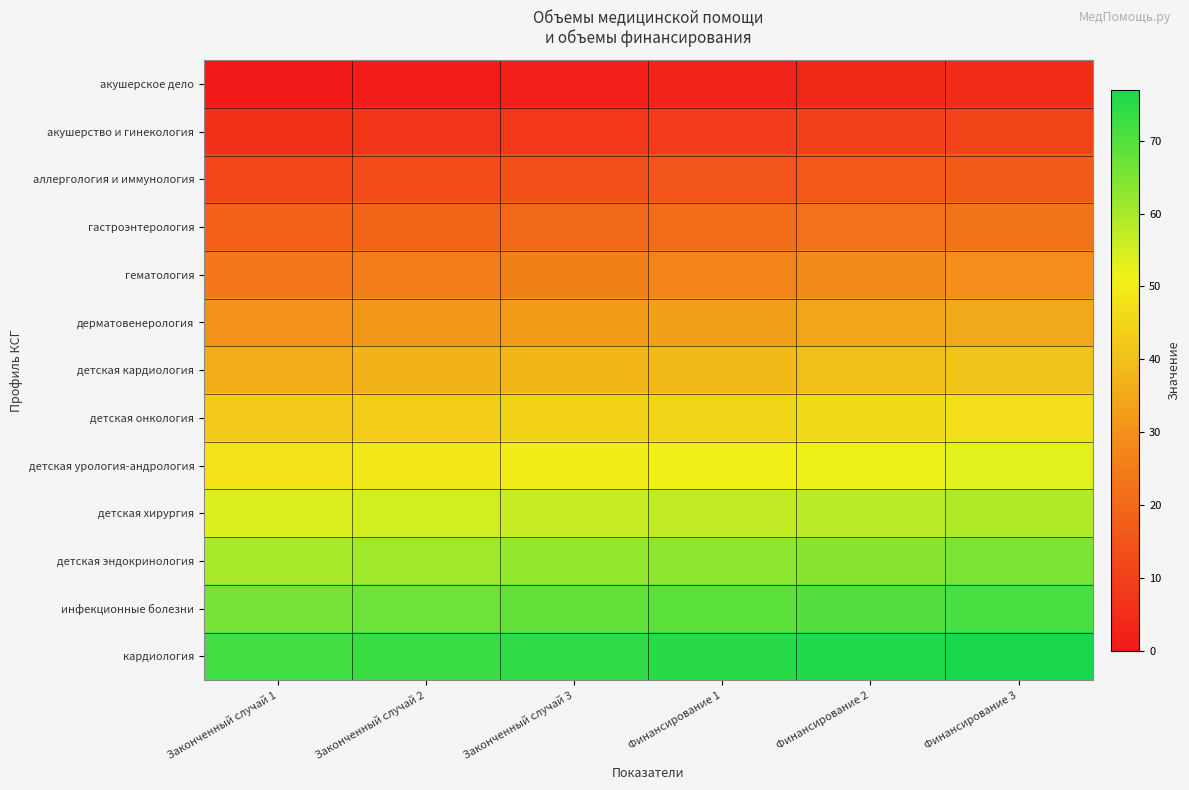

Reading right to left, list all the values displayed in this chart.

акушерское дело: Финансирование 3=5	Финансирование 2=4	Финансирование 1=3	Законченный случай 3=2	Законченный случай 2=1	Законченный случай 1=0
акушерство и гинекология: Финансирование 3=11	Финансирование 2=10	Финансирование 1=9	Законченный случай 3=8	Законченный случай 2=7	Законченный случай 1=6
аллергология и иммунология: Финансирование 3=17	Финансирование 2=16	Финансирование 1=15	Законченный случай 3=14	Законченный случай 2=13	Законченный случай 1=12
гастроэнтерология: Финансирование 3=23	Финансирование 2=22	Финансирование 1=21	Законченный случай 3=20	Законченный случай 2=19	Законченный случай 1=18
гематология: Финансирование 3=29	Финансирование 2=28	Финансирование 1=27	Законченный случай 3=26	Законченный случай 2=25	Законченный случай 1=24
дерматовенерология: Финансирование 3=35	Финансирование 2=34	Финансирование 1=33	Законченный случай 3=32	Законченный случай 2=31	Законченный случай 1=30
детская кардиология: Финансирование 3=41	Финансирование 2=40	Финансирование 1=39	Законченный случай 3=38	Законченный случай 2=37	Законченный случай 1=36
детская онкология: Финансирование 3=47	Финансирование 2=46	Финансирование 1=45	Законченный случай 3=44	Законченный случай 2=43	Законченный случай 1=42
детская урология-андрология: Финансирование 3=53	Финансирование 2=52	Финансирование 1=51	Законченный случай 3=50	Законченный случай 2=49	Законченный случай 1=48
детская хирургия: Финансирование 3=59	Финансирование 2=58	Финансирование 1=57	Законченный случай 3=56	Законченный случай 2=55	Законченный случай 1=54
детская эндокринология: Финансирование 3=65	Финансирование 2=64	Финансирование 1=63	Законченный случай 3=62	Законченный случай 2=61	Законченный случай 1=60
инфекционные болезни: Финансирование 3=71	Финансирование 2=70	Финансирование 1=69	Законченный случай 3=68	Законченный случай 2=67	Законченный случай 1=66
кардиология: Финансирование 3=77	Финансирование 2=76	Финансирование 1=75	Законченный случай 3=74	Законченный случай 2=73	Законченный случай 1=72